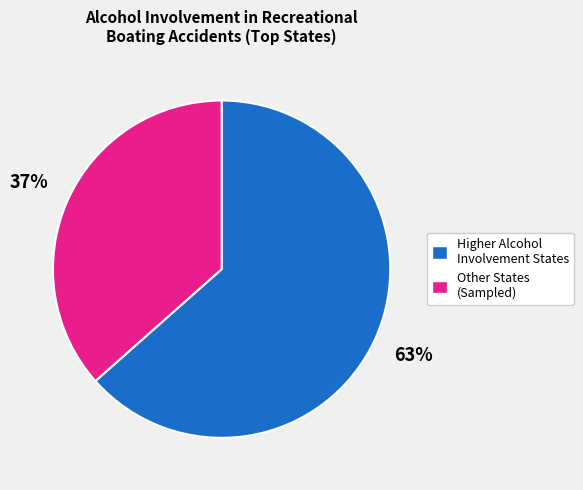

Which slice is the largest?

Higher Alcohol Involvement States